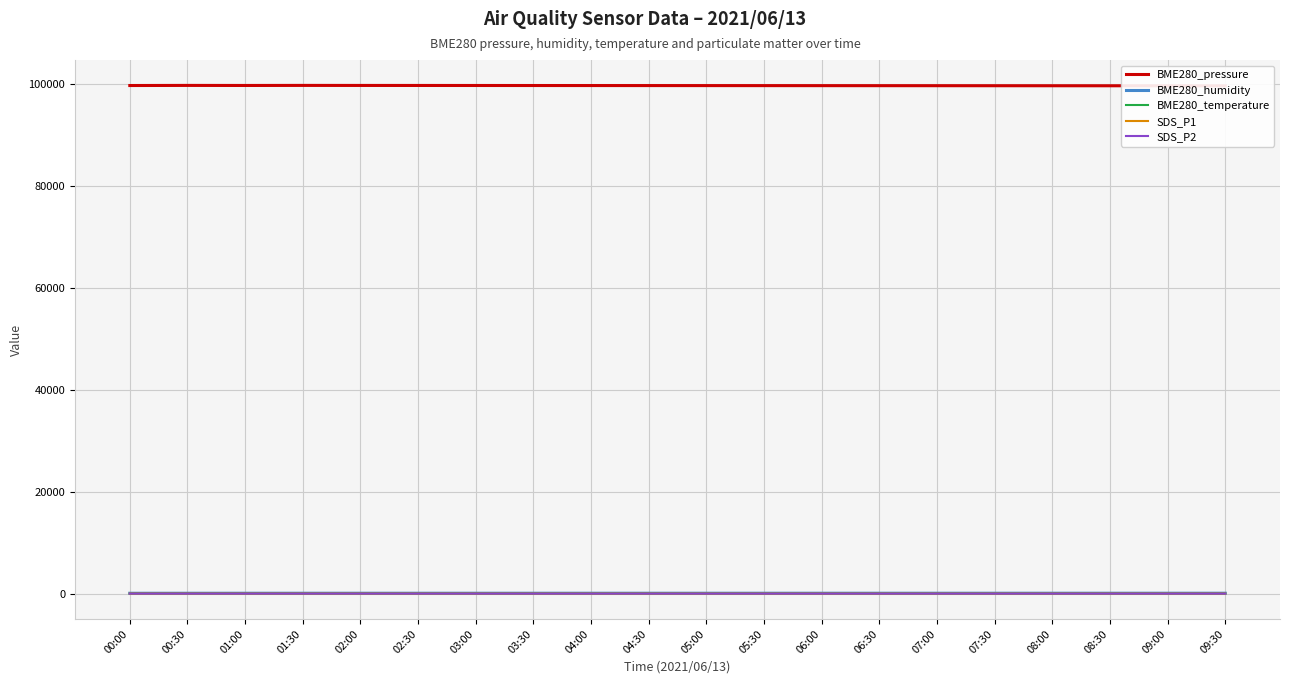

Which series has the largest range (max minus min)?

BME280_pressure